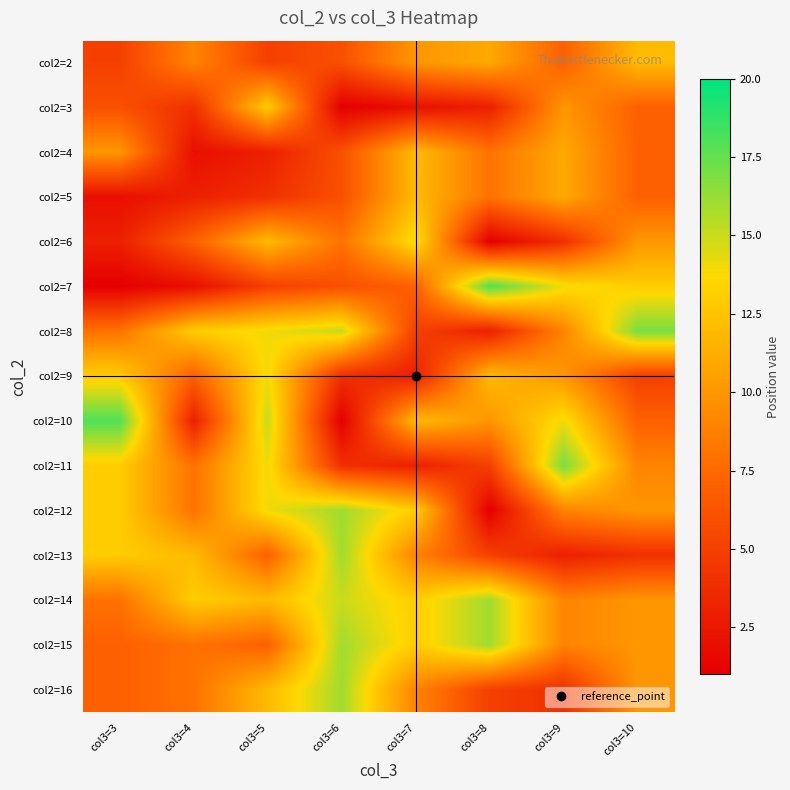

At which category does the chart reach its peak across all series?

col3=8